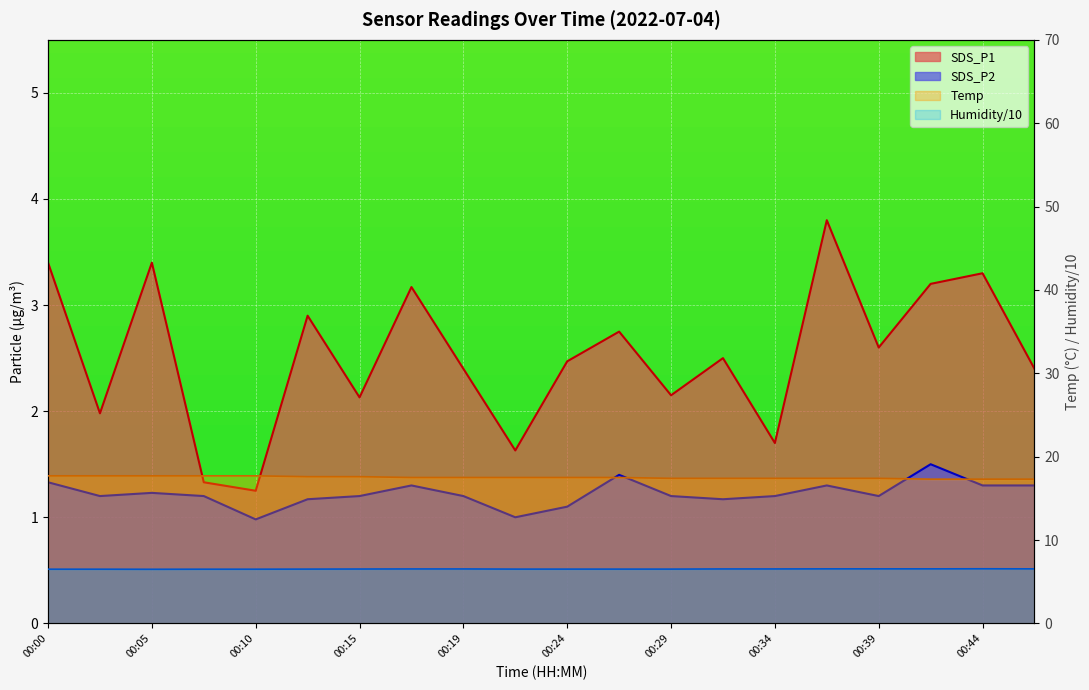

Rank the categories by SDS_P2 value from lowest to highest.

00:10, 00:22, 00:24, 00:12, 00:32, 00:02, 00:07, 00:15, 00:19, 00:29, 00:34, 00:39, 00:05, 00:17, 00:36, 00:44, 00:46, 00:00, 00:27, 00:41